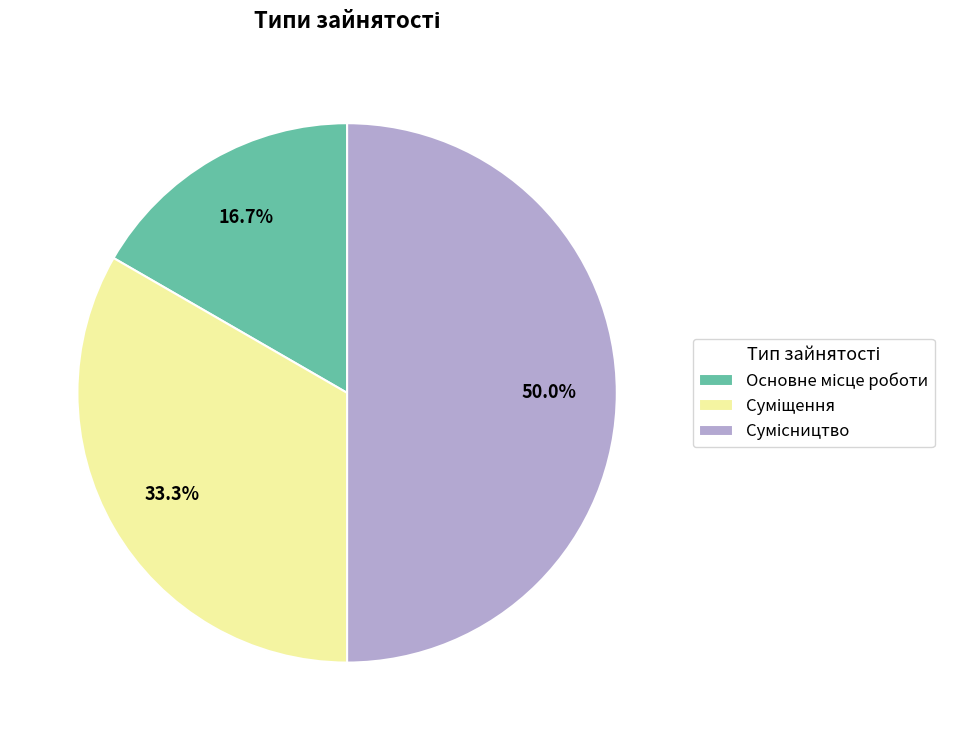

Is there any slice that represents more than half of the pie?

No